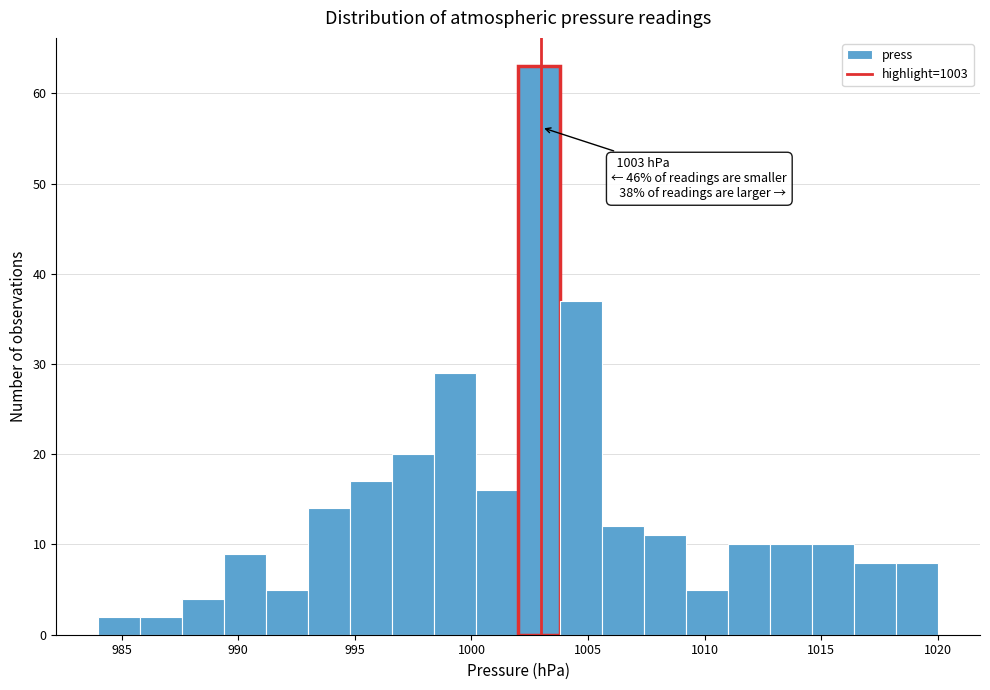

Around what value on the x-axis is the tallest bar? Give the approximate position of its centre, as read against the axis.

1003.0